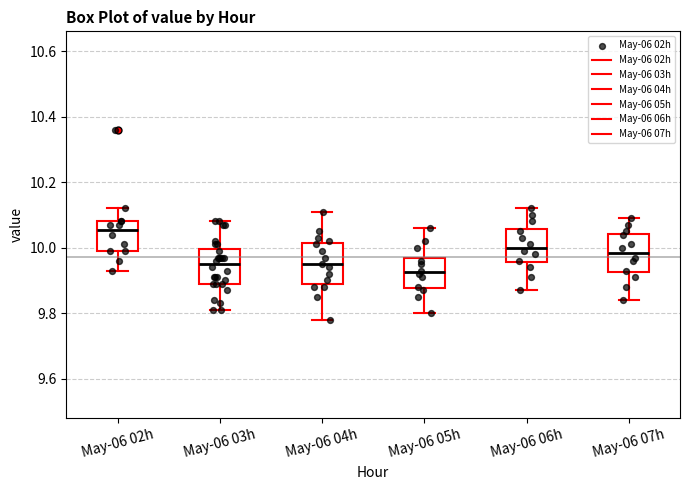

Where does the median line of the box for May-06 05h sit on the y-axis? The values are not printed on the chart, so give them approximately, as read against the axis.

9.92